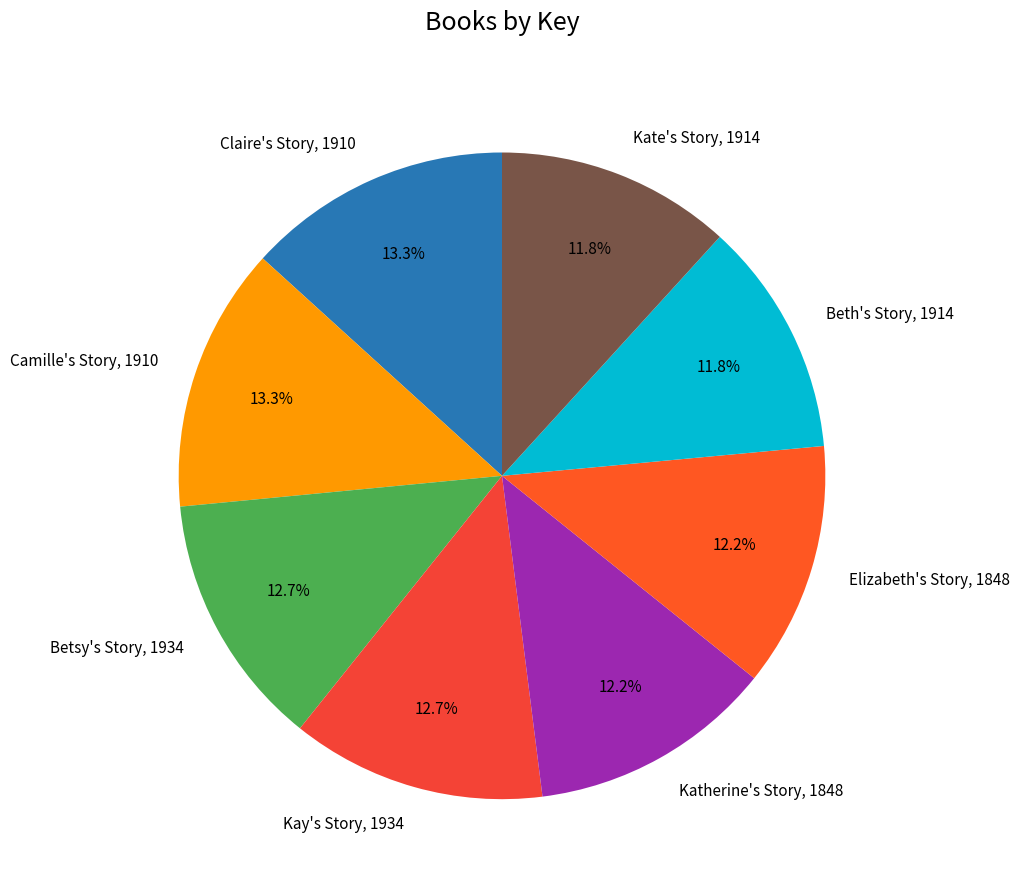

To the nearest percent, what is the average slice percentage?

12%